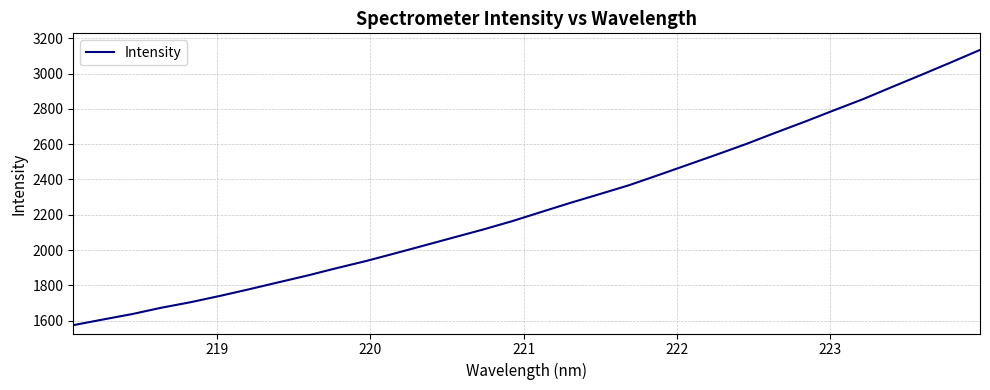

What is the greatest value displayed?

3134.0